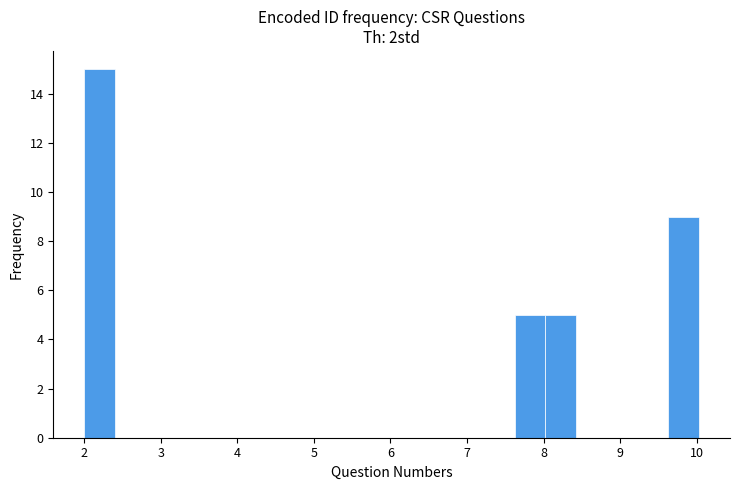

Which range on the x-axis has the tallest bar?

2.0 to 2.4